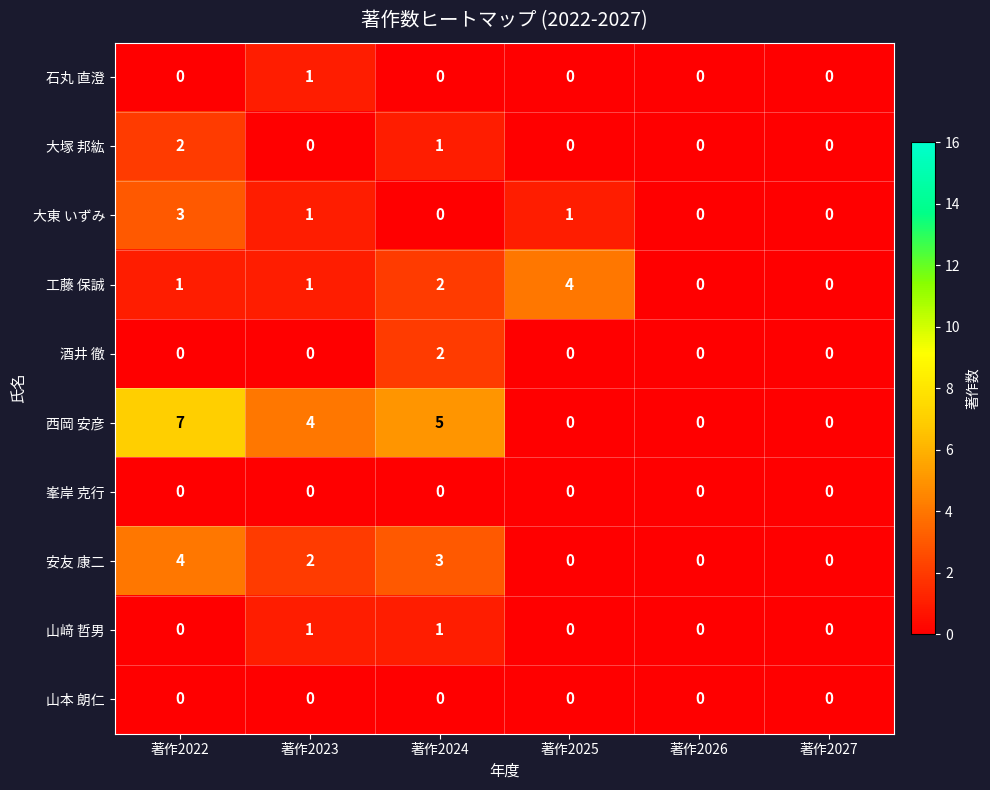

Which series changed the most between 著作2024 and 著作2025?

西岡 安彦